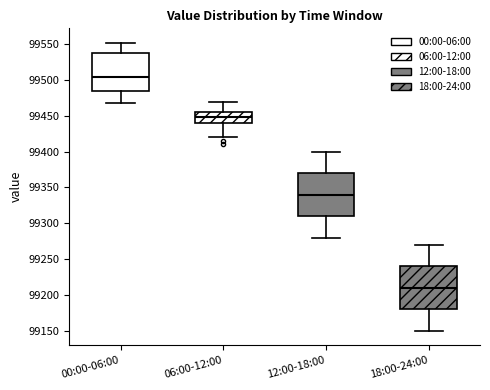

Which box's median line is the highest?

00:00-06:00